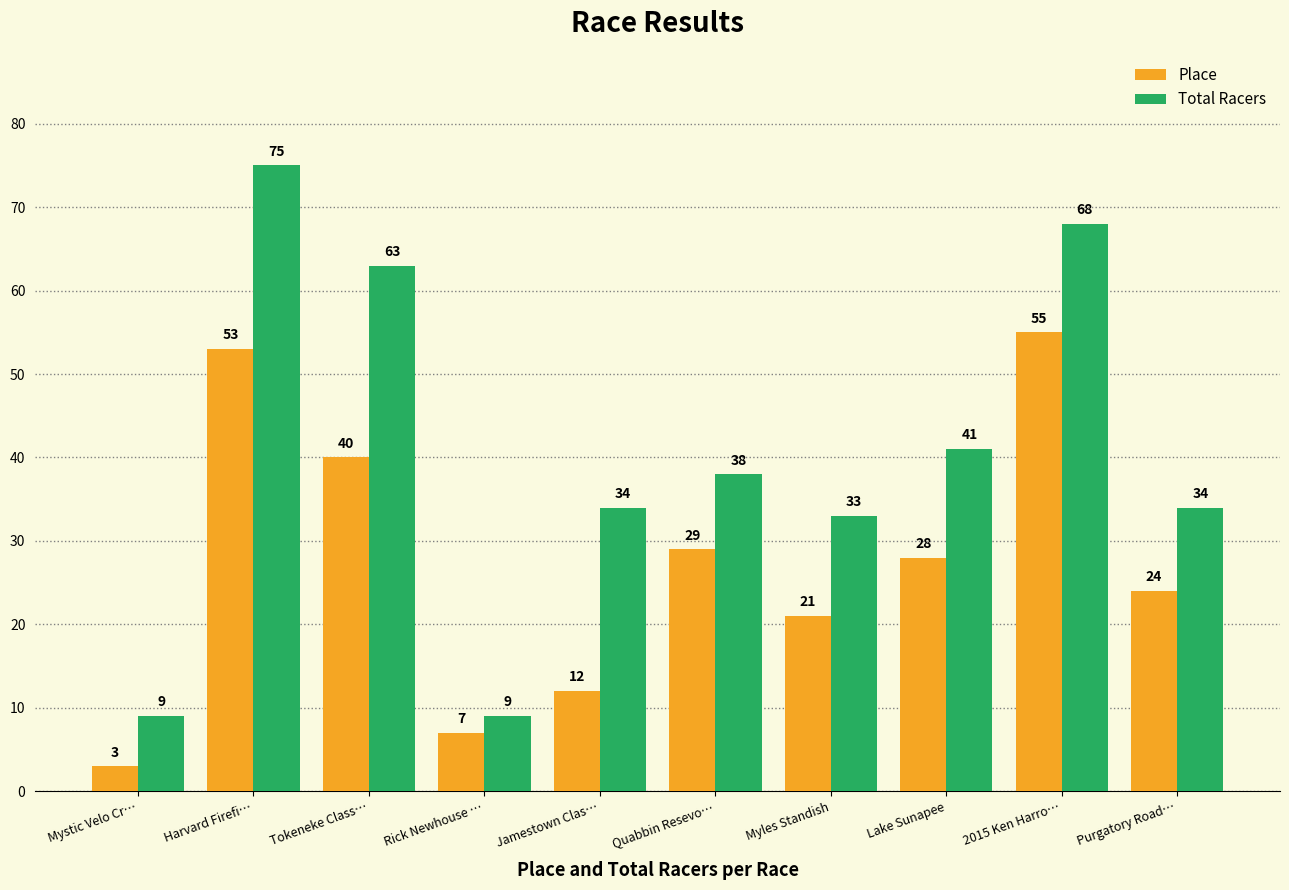

Reading left to right, transcribe all the data shown in this chart.

Place: 3	53	40	7	12	29	21	28	55	24
Total Racers: 9	75	63	9	34	38	33	41	68	34